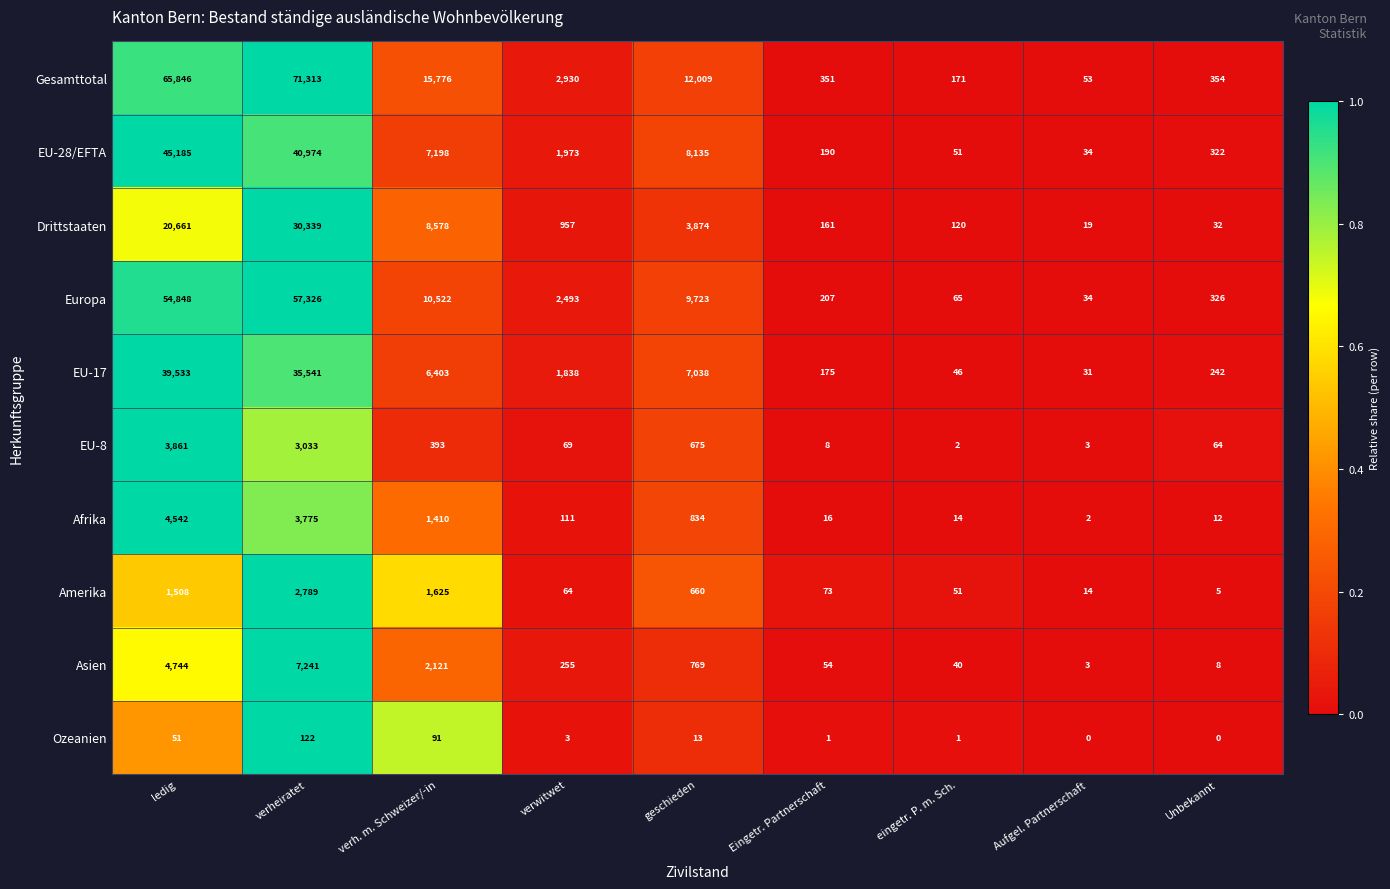

What is the greatest value displayed?

71313